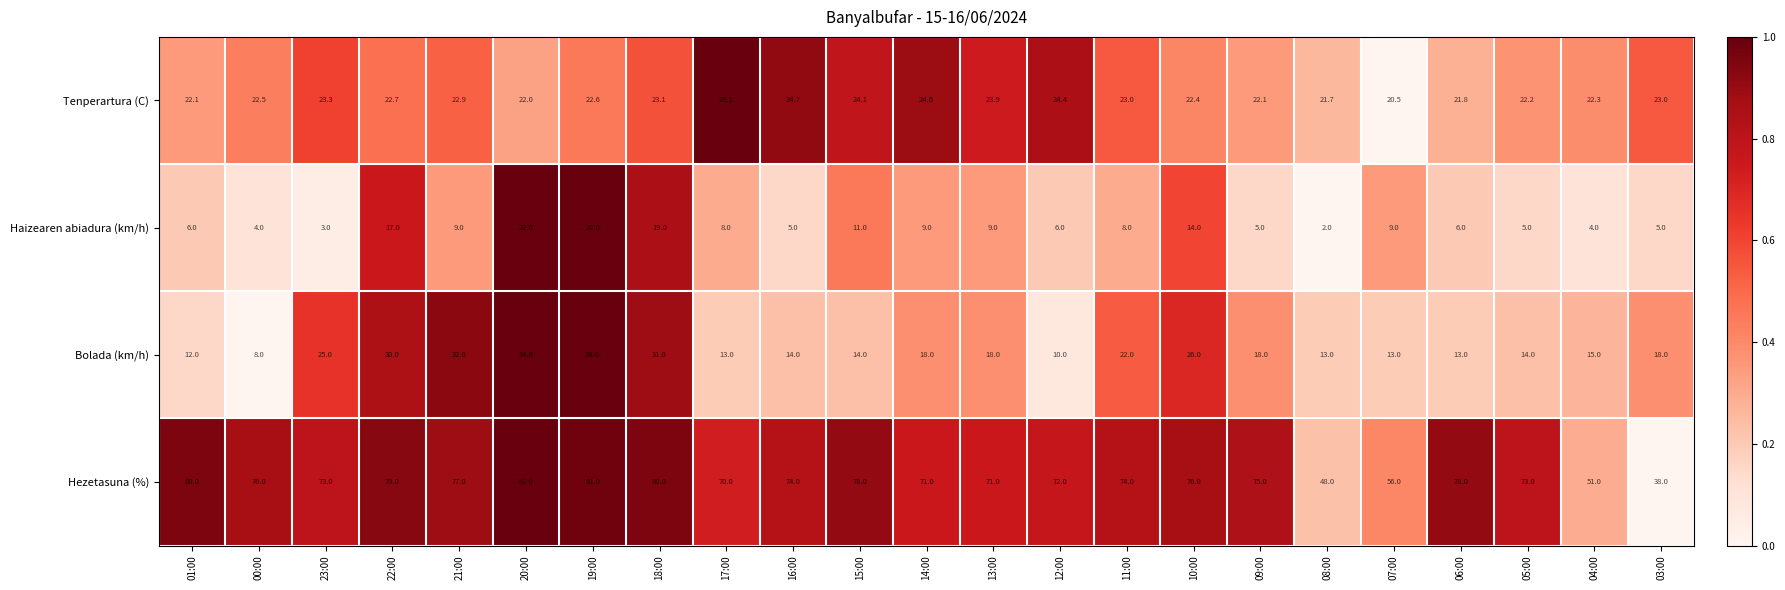

Where is Tenperartura (C) nearest to the value 22?

20:00